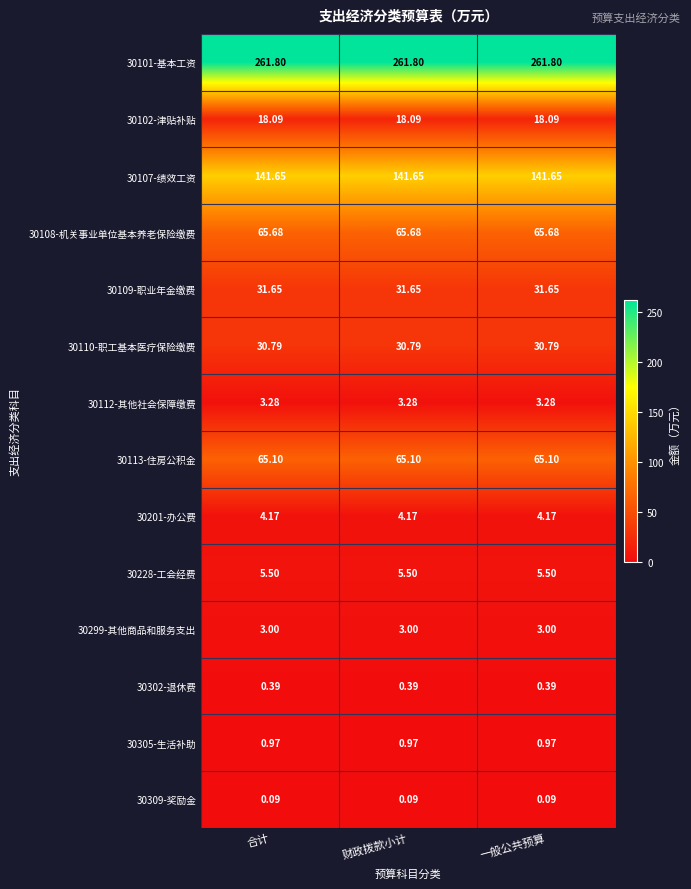

Rank the series by their maximum value, from highest to lowest.

30101-基本工资, 30107-绩效工资, 30108-机关事业单位基本养老保险缴费, 30113-住房公积金, 30109-职业年金缴费, 30110-职工基本医疗保险缴费, 30102-津贴补贴, 30228-工会经费, 30201-办公费, 30112-其他社会保障缴费, 30299-其他商品和服务支出, 30305-生活补助, 30302-退休费, 30309-奖励金